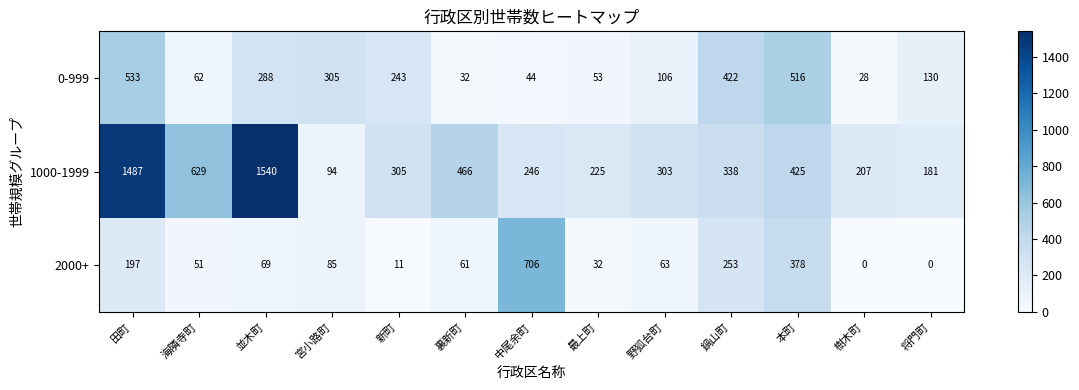

What is the greatest value displayed?

1540